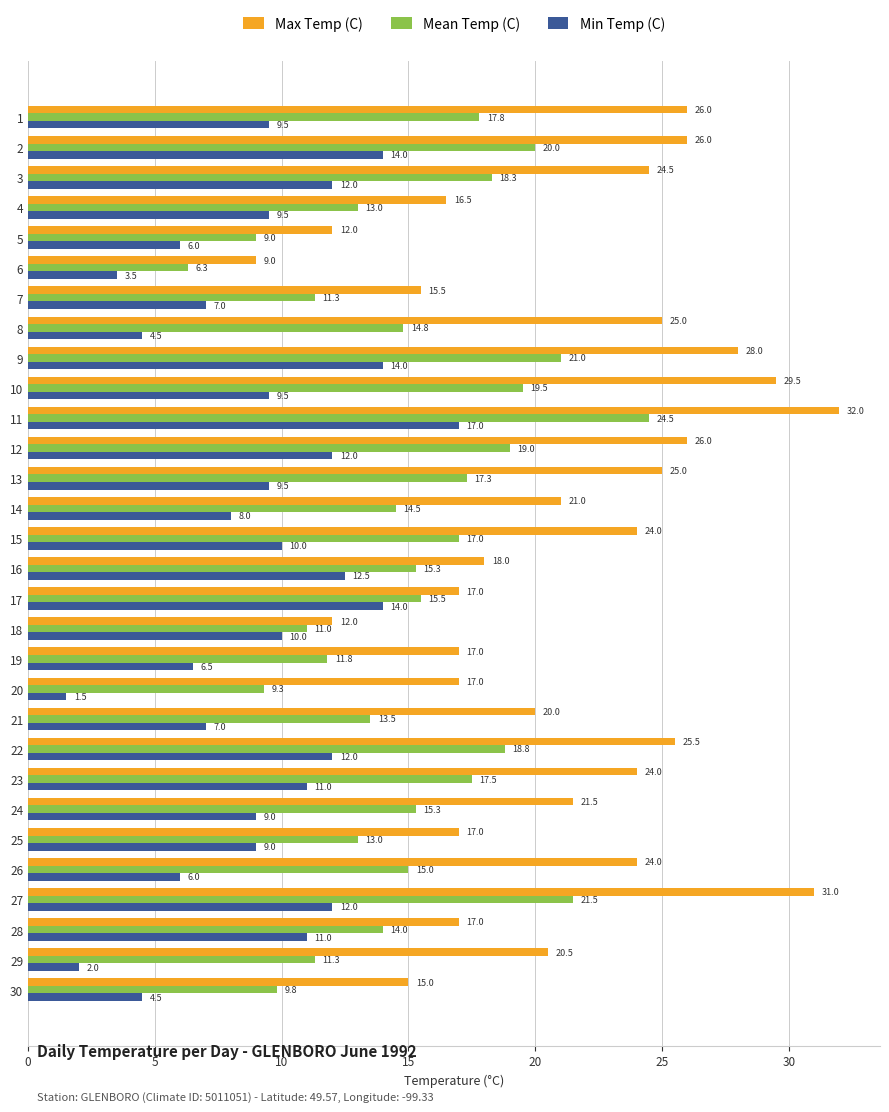

True or false: Max Temp (C) has a value of 25.0 at 13.

True